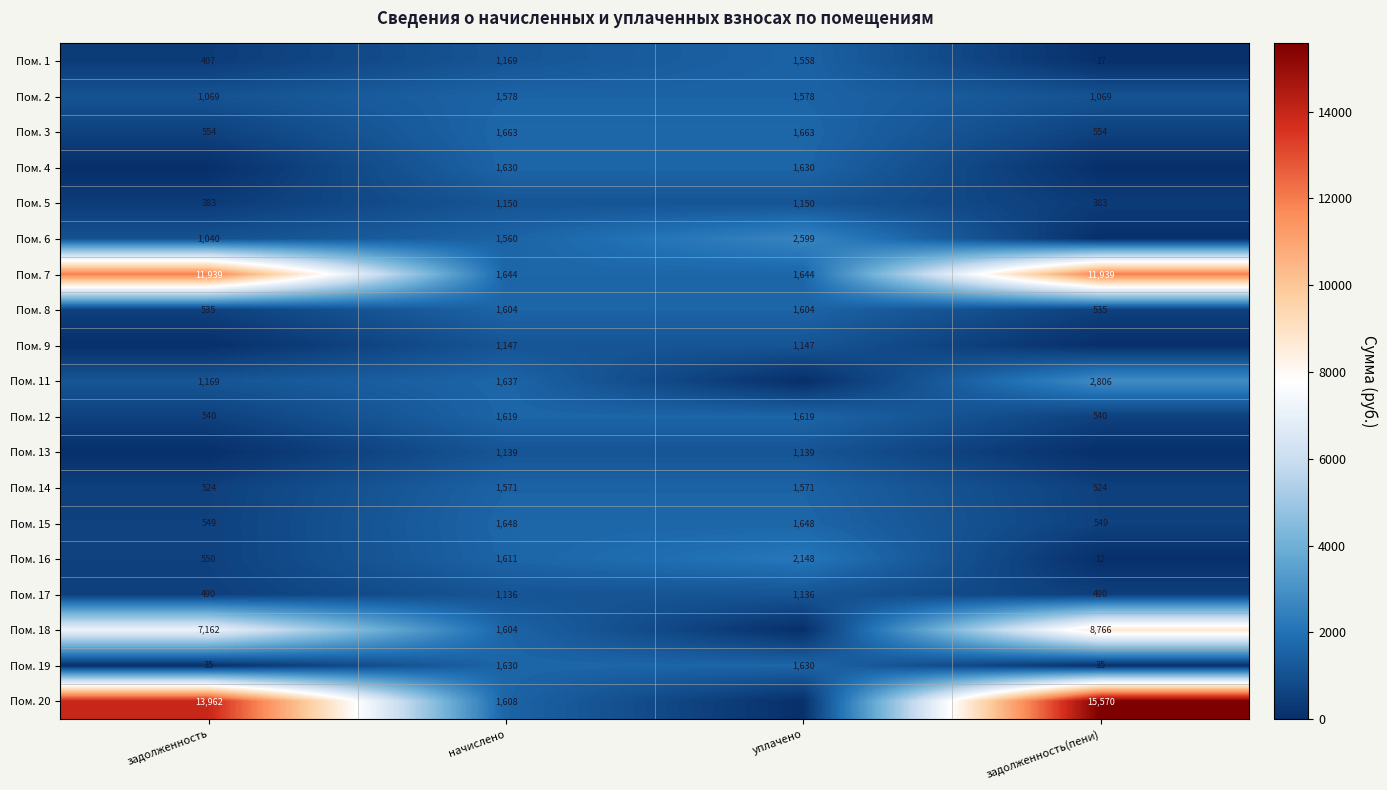

Is it true that Пом. 17 equals 1869.8 at начислено?

False